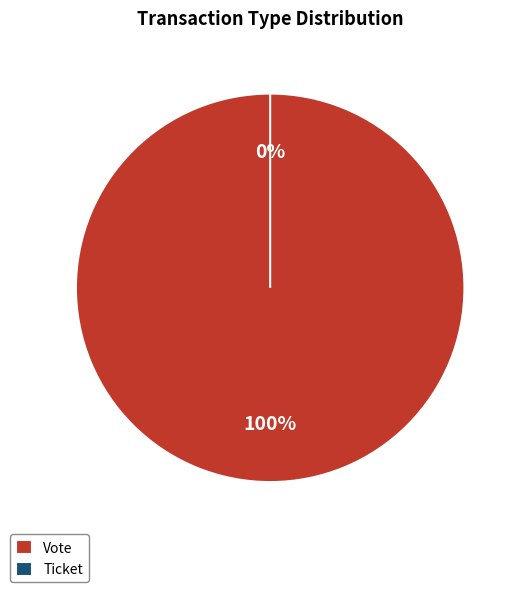

Rank the categories by value from lowest to highest.

Ticket, Vote